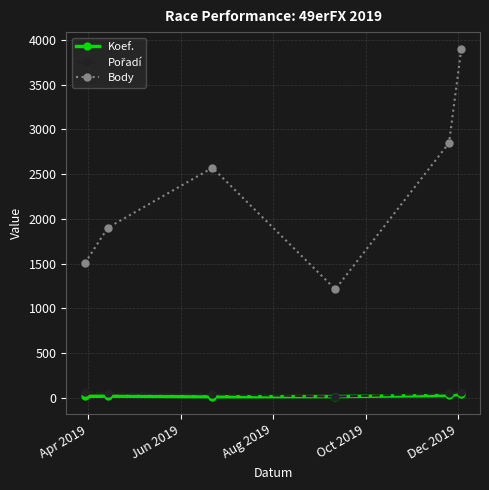

How many lines are shown in the chart?

3